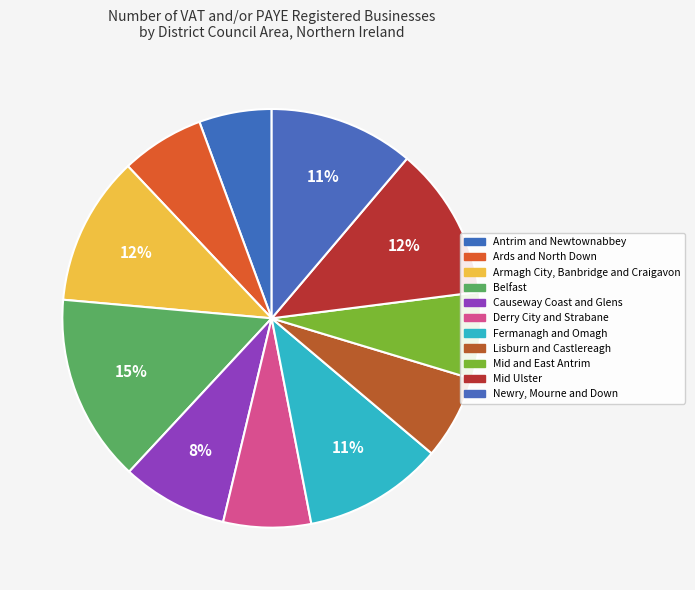

How much of the chart is everything except Armagh City, Banbridge and Craigavon?

88.5%